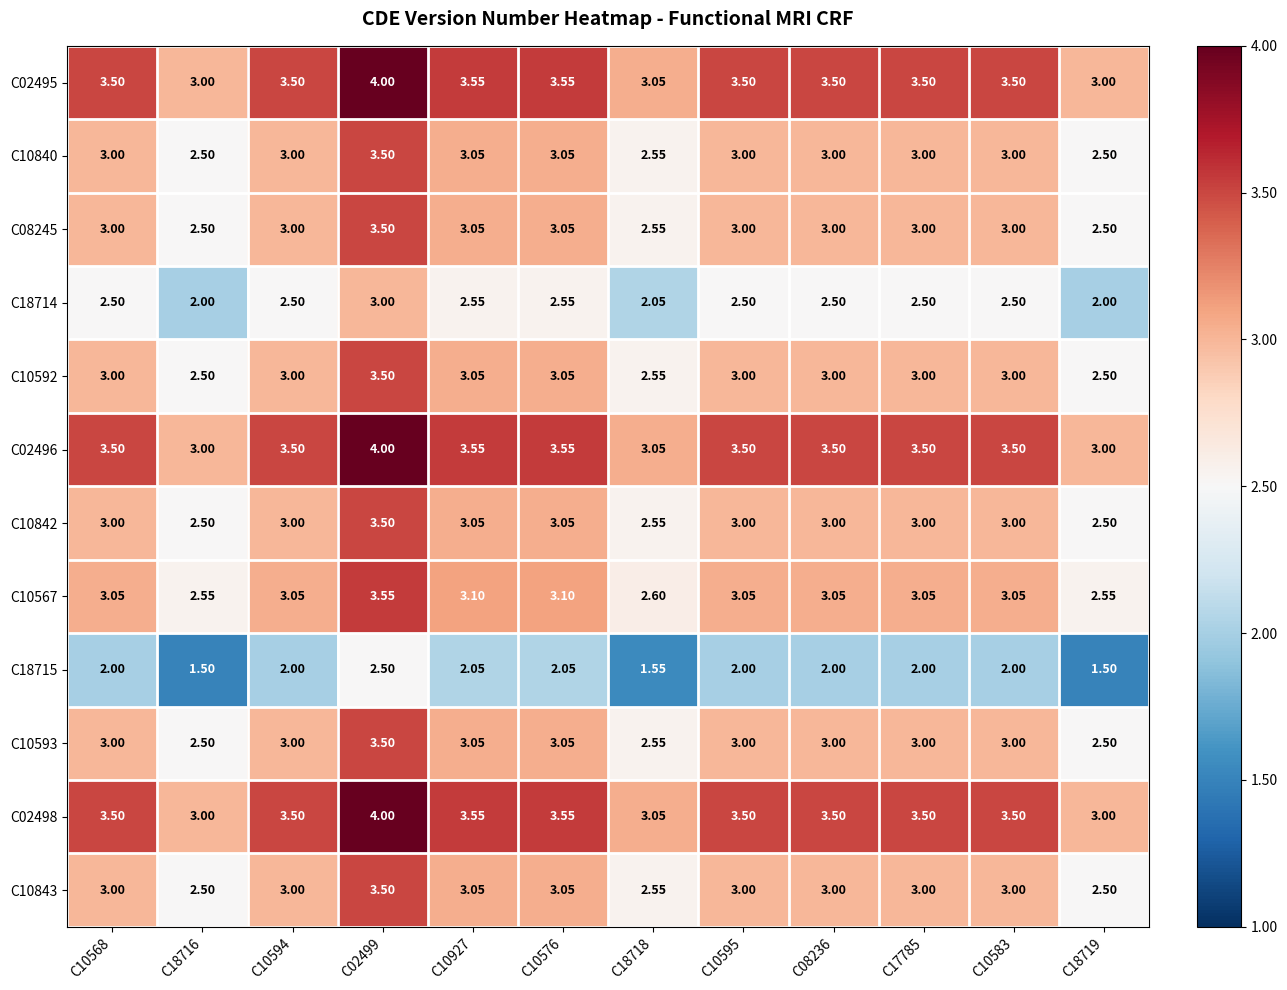

Is the value of C02495 at C10594 greater than the value of C10842 at C10576?

Yes